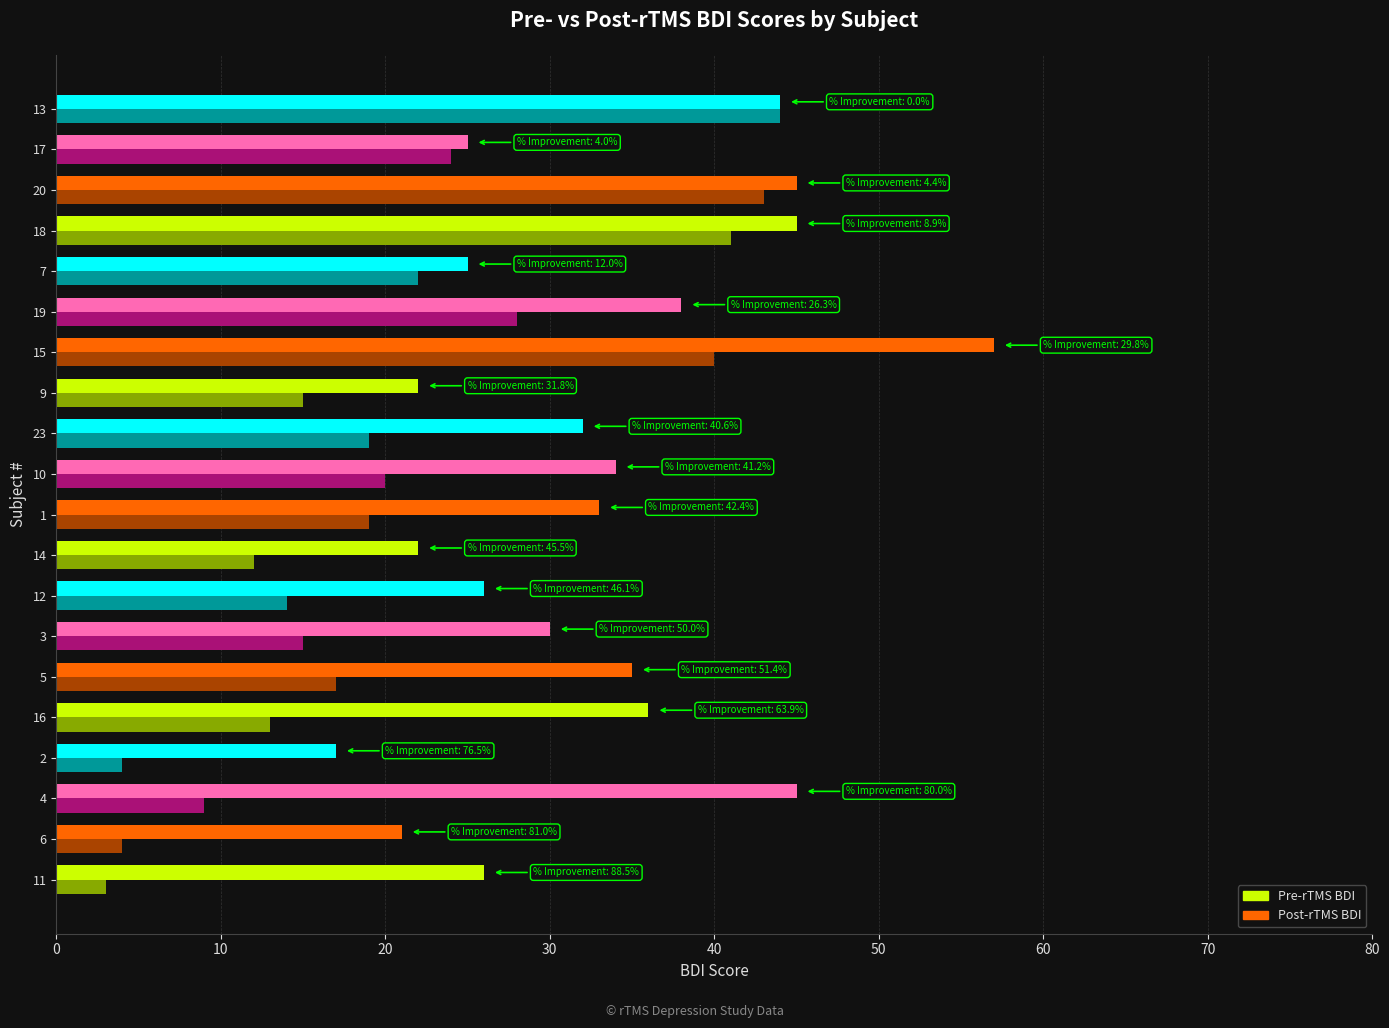

True or false: Post-rTMS BDI has a value of 14 at 20.

False